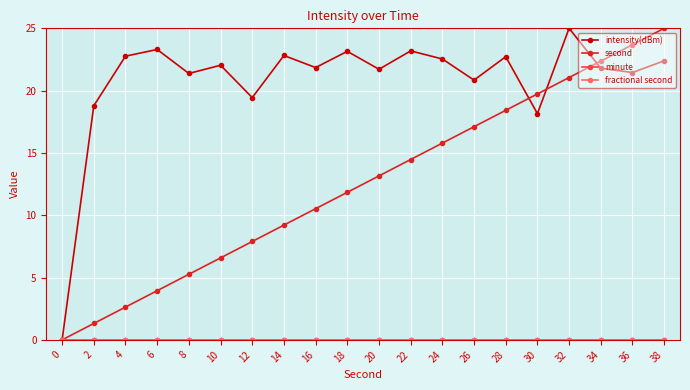

Does the chart have visible grid lines?

Yes